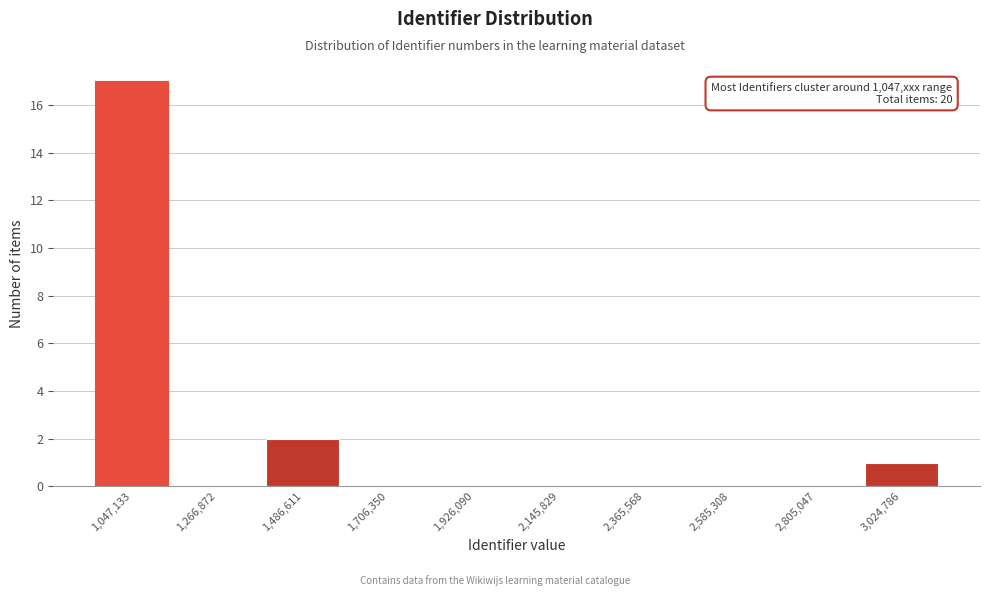

Reading left to right, list all the values displayed in this chart.

1,047,133=17	1,266,872=0	1,486,611=2	1,706,350=0	1,926,090=0	2,145,829=0	2,365,568=0	2,585,308=0	2,805,047=0	3,024,786=1